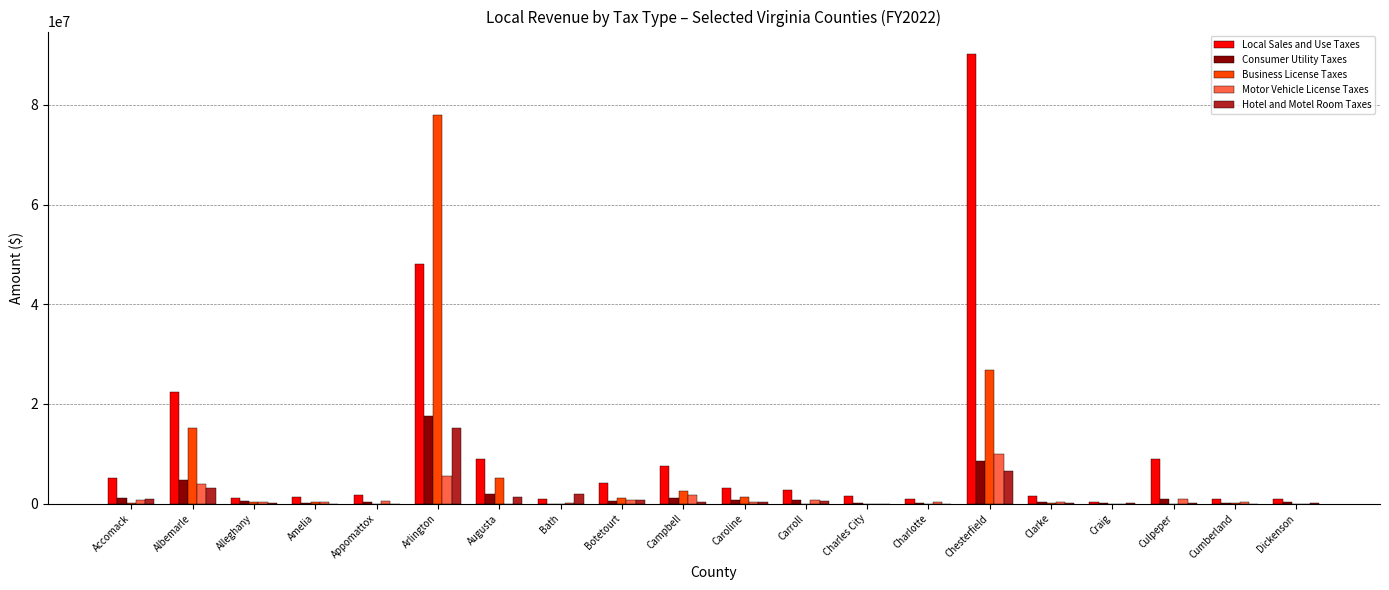

Which series has the largest total across all categories?

Local Sales and Use Taxes